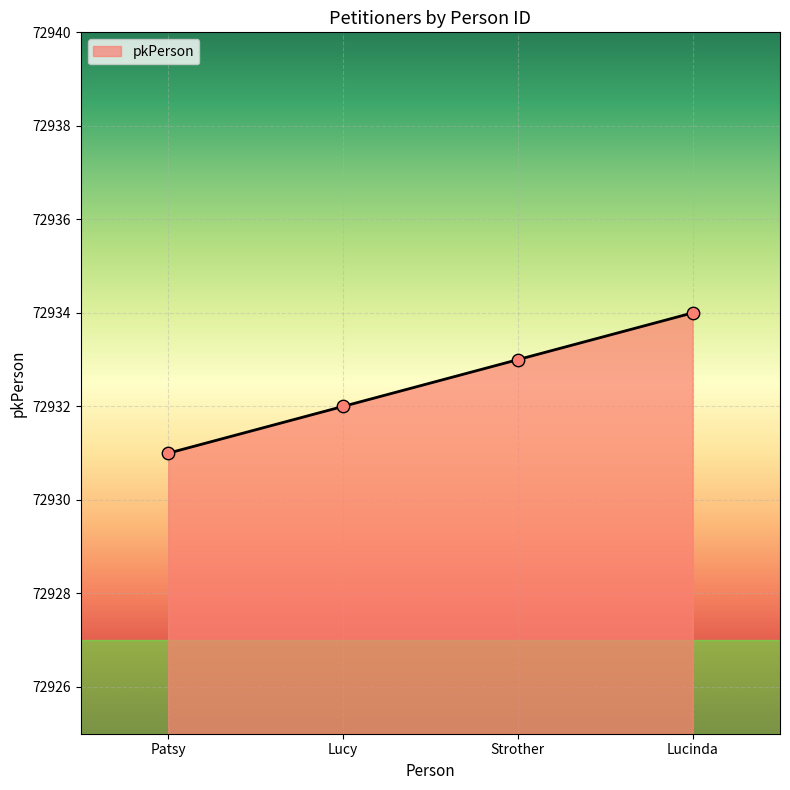

What is the change in value from Lucy to Strother?

+1